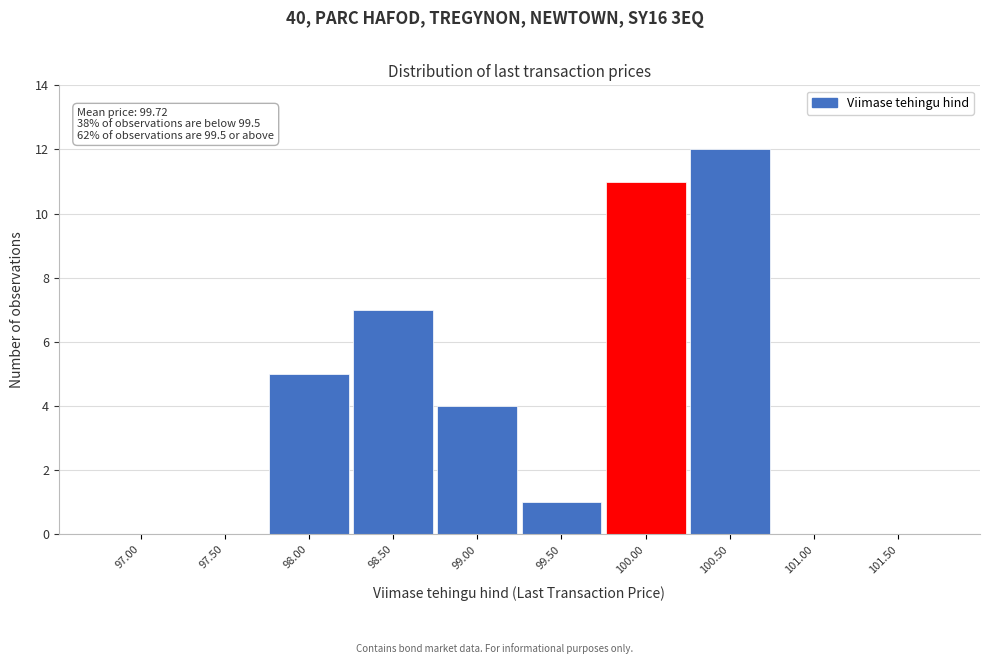

Reading left to right, what are all the values shown in this chart?

97.00=0	97.50=0	98.00=5	98.50=7	99.00=4	99.50=1	100.00=11	100.50=12	101.00=0	101.50=0